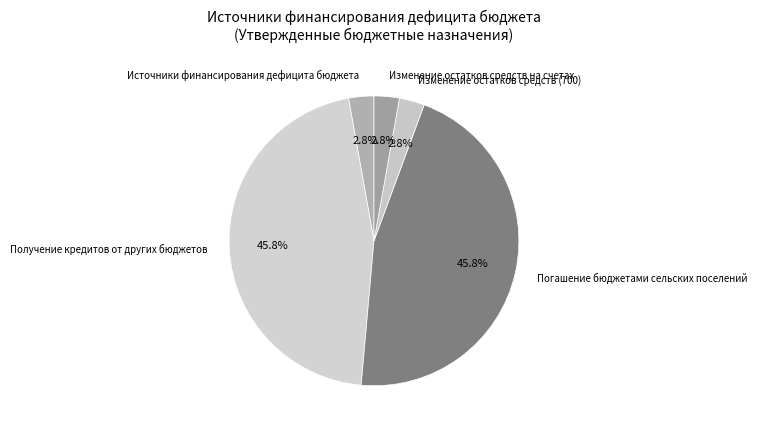

How many slices are in this pie chart?

5